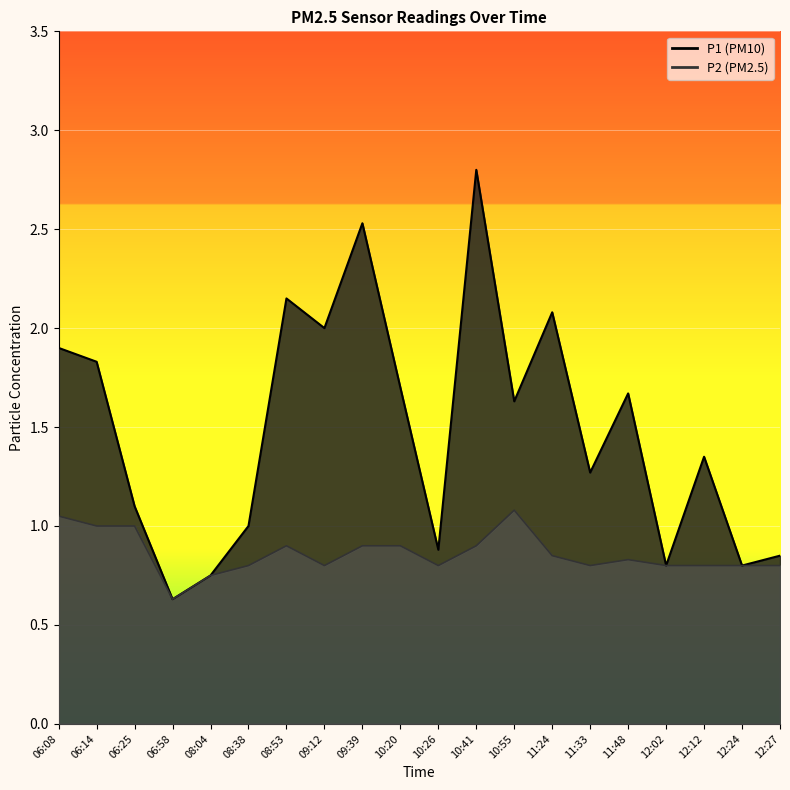

True or false: P1 and P2 cross at least once.

False